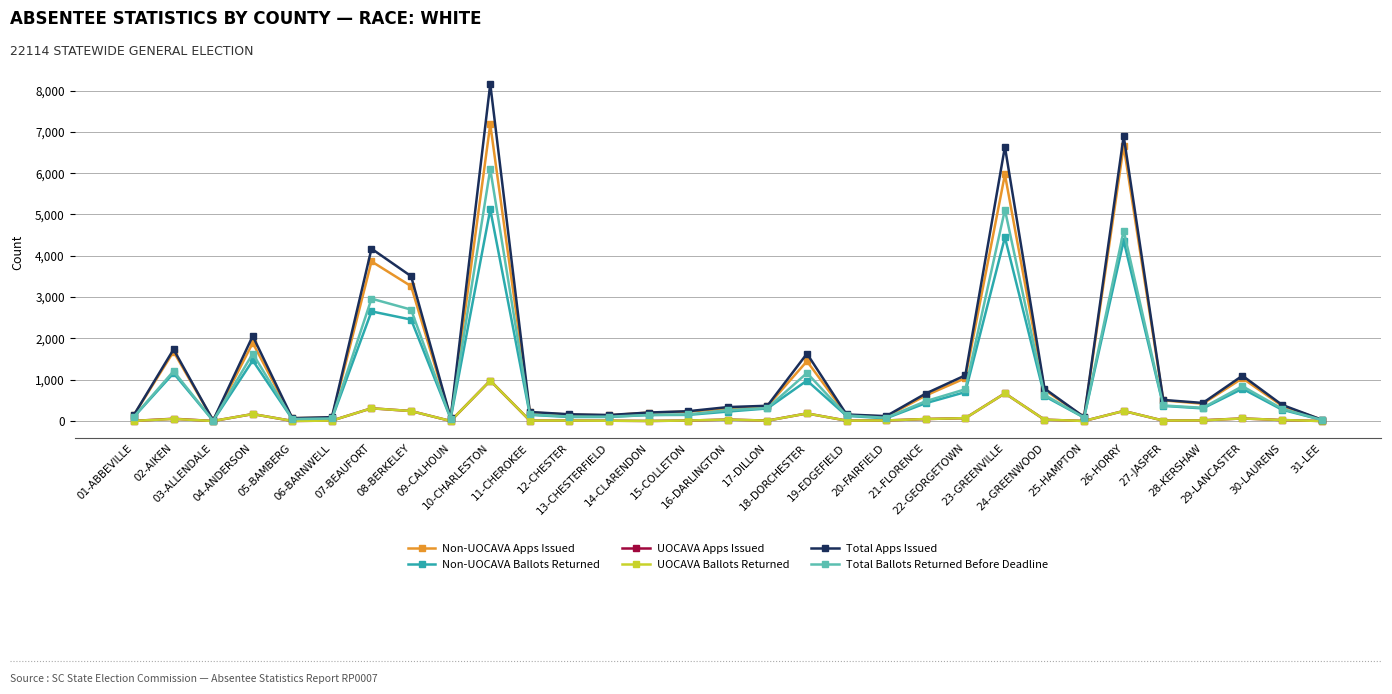

What is the sum of the UOCAVA Apps Issued values at 12-CHESTER and 03-ALLENDALE?

10